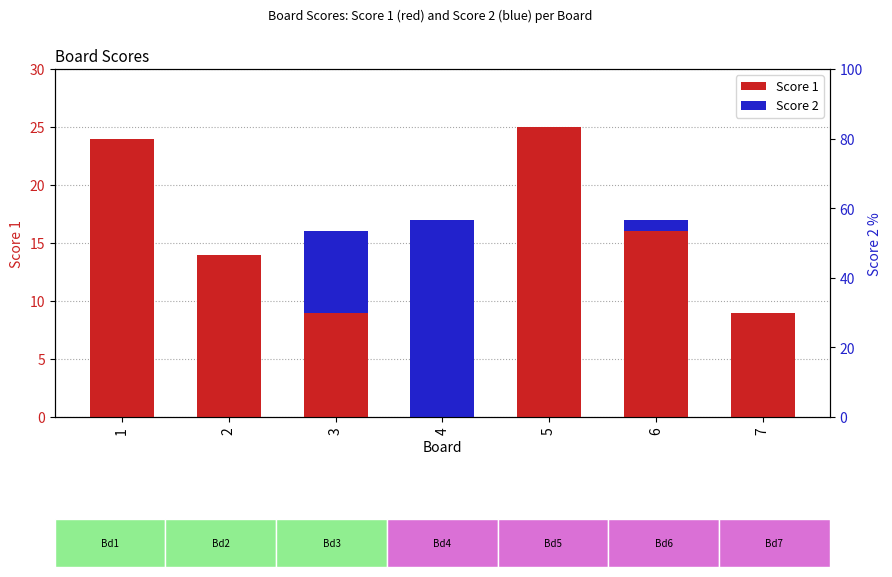

Between 1 and 5, which is larger?

5